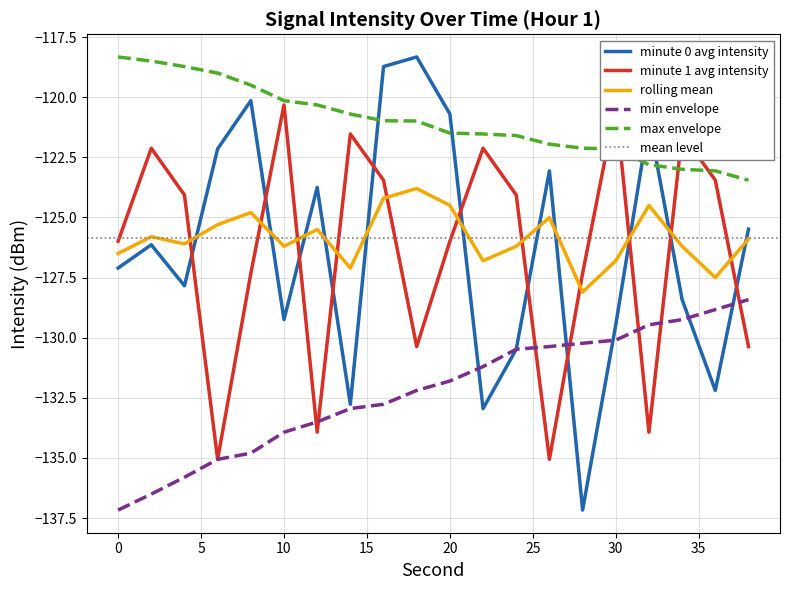

What is the value of the minute 0 avg intensity point at the 11th from the left?

-120.7